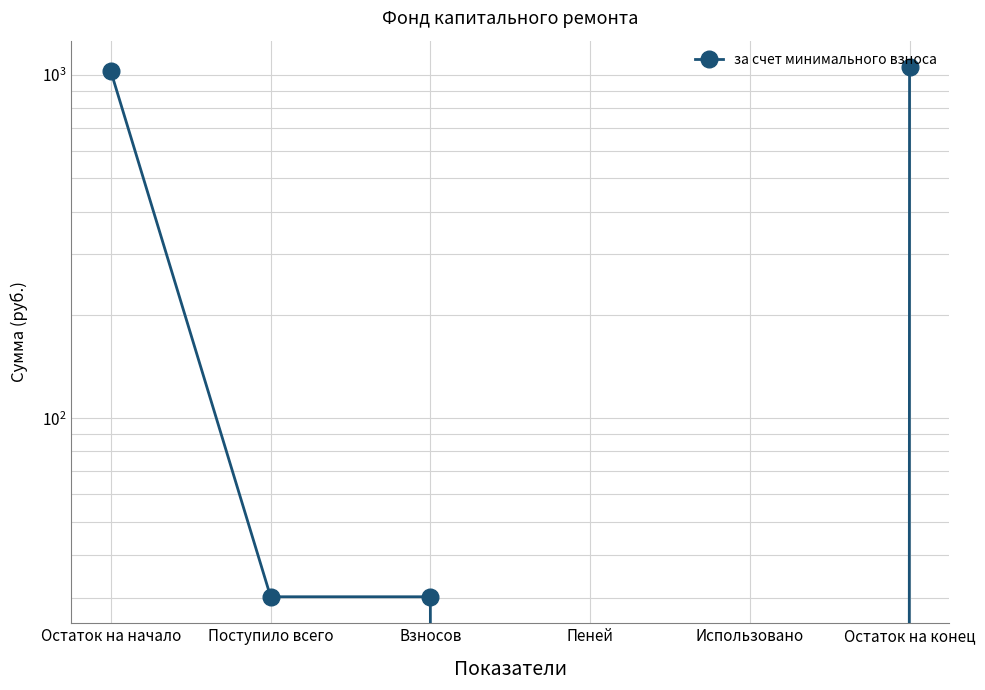

List the labels in order of value, largest first.

Остаток на конец, Остаток на начало, Поступило всего, Взносов, Пеней, Использовано